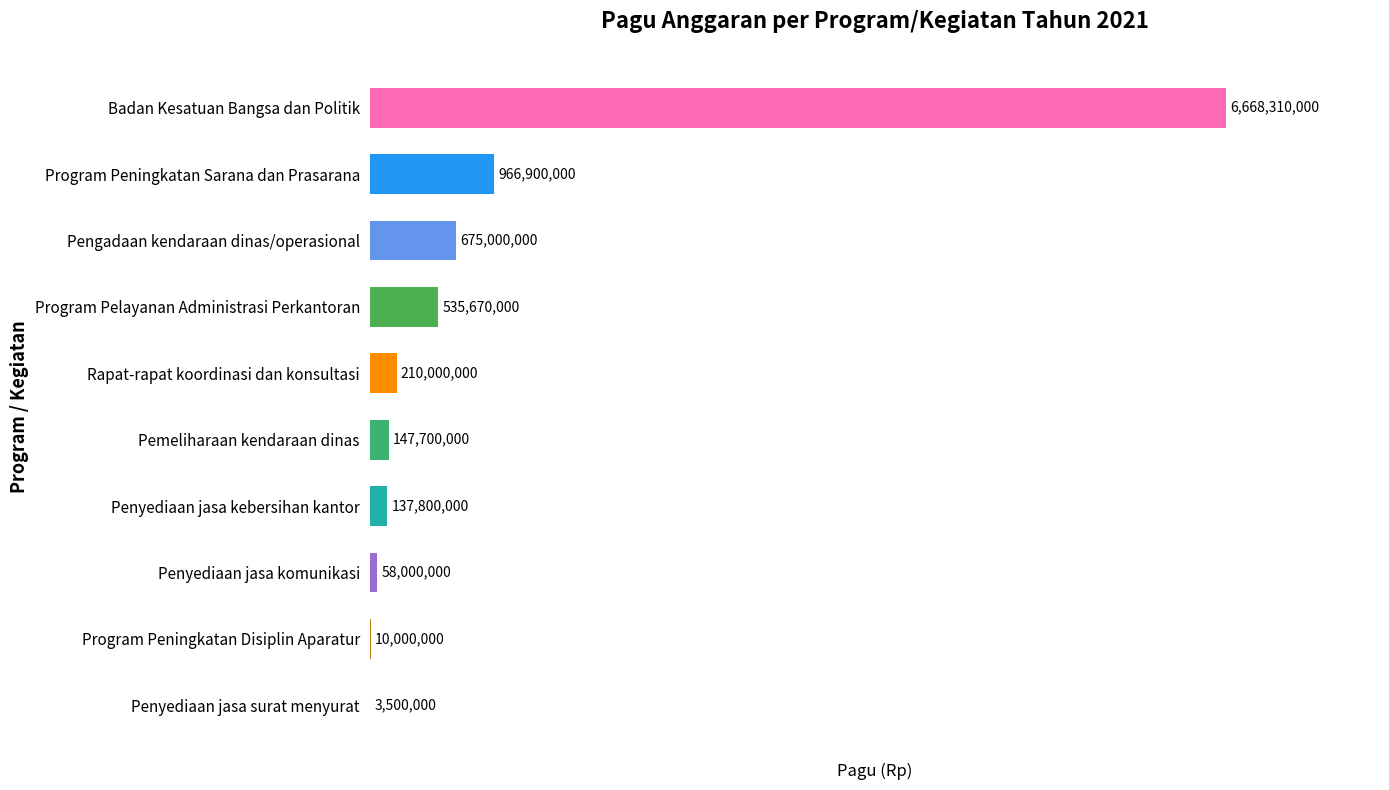

At which category does the chart reach its peak across all series?

Badan Kesatuan Bangsa dan Politik